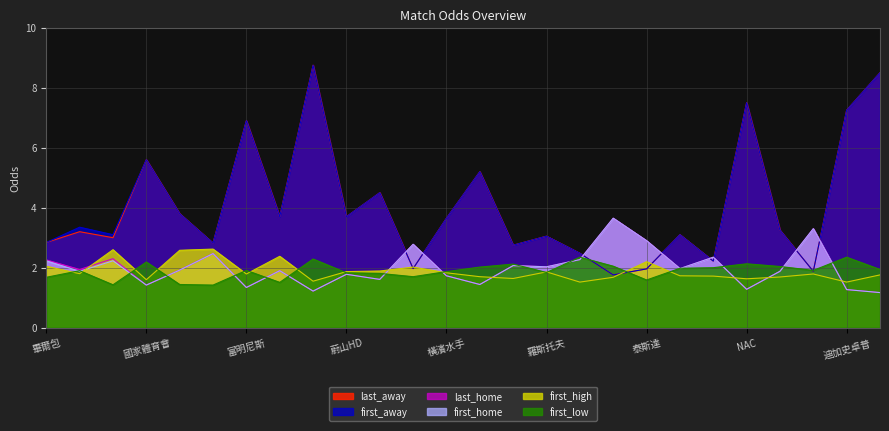

Which series has the widest spread of values?

last_away